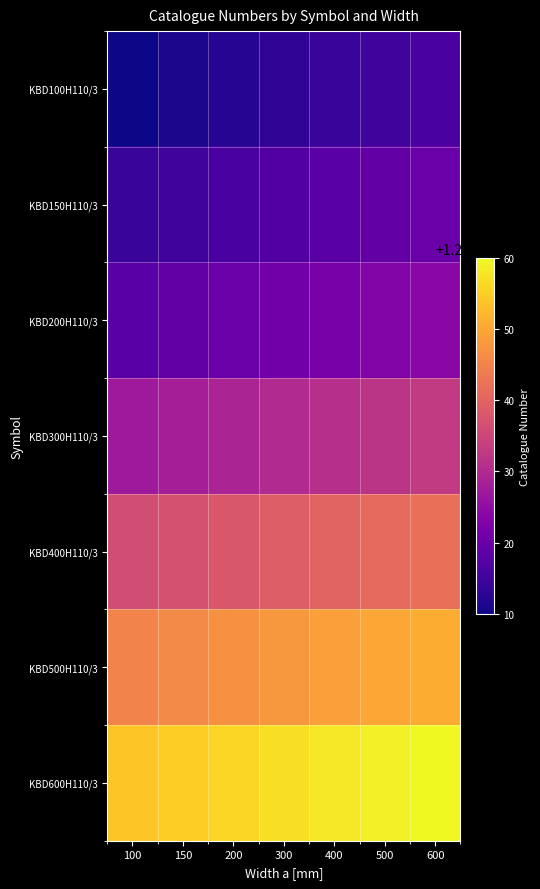

What is the total value across all series at 150?

852811